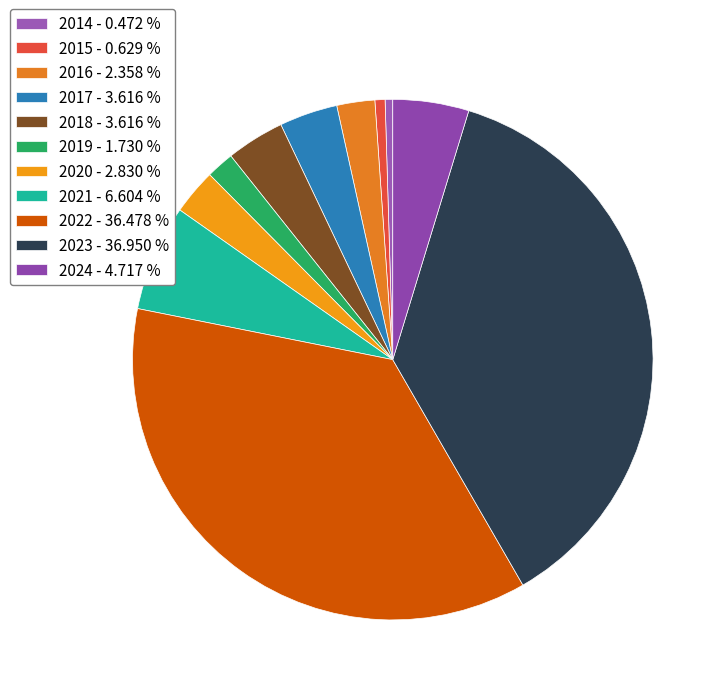

To the nearest percent, what is the combined percentage of 2024 and 2020?

8%